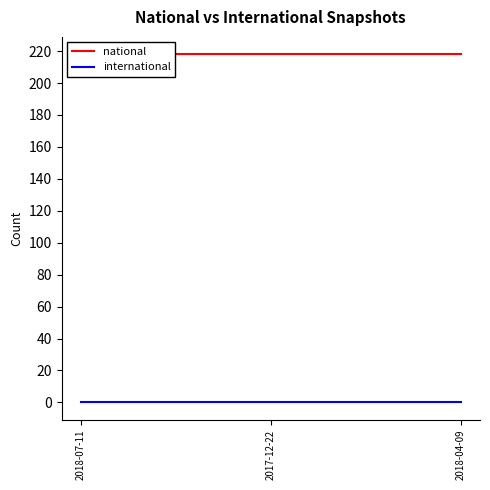

What position from the right is 2018-04-09?

1